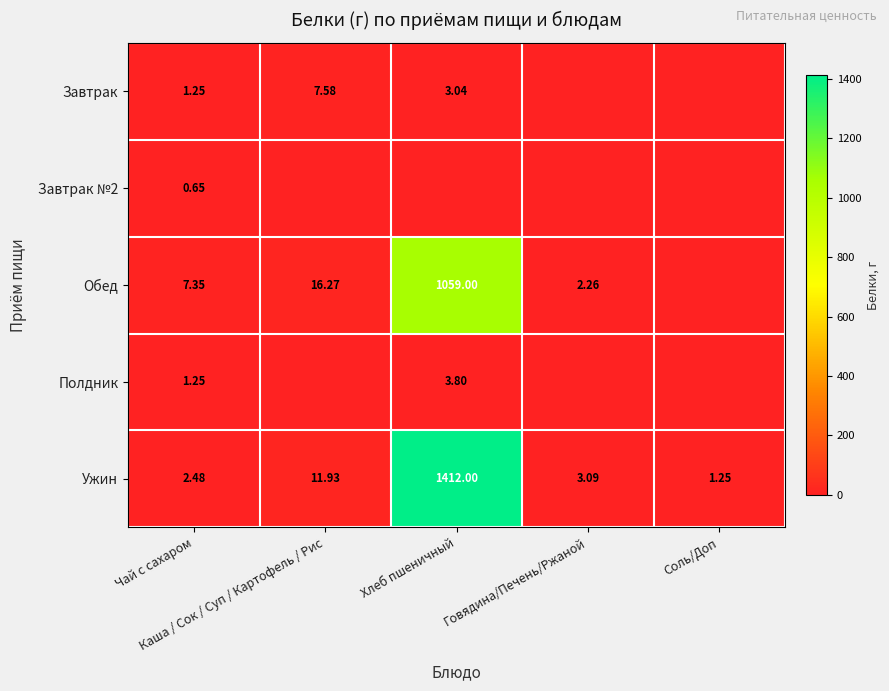

True or false: Ужин has a value of 3.8 at Чай с сахаром.

False